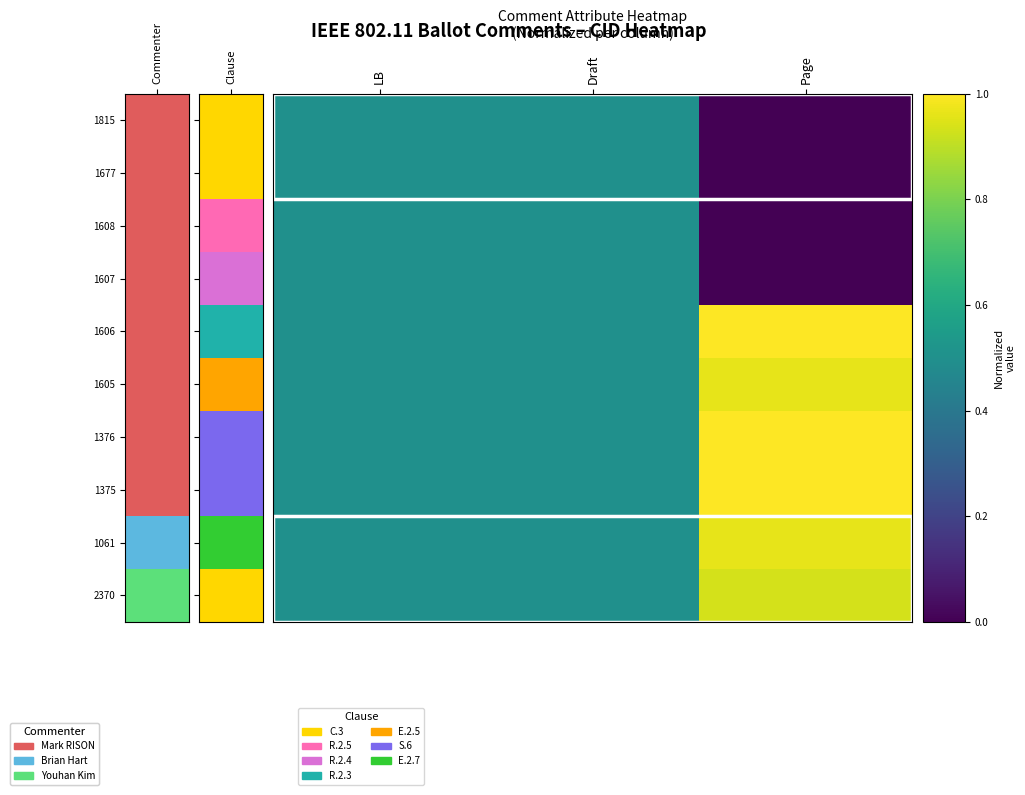

Count the number of categories in the chart.

3